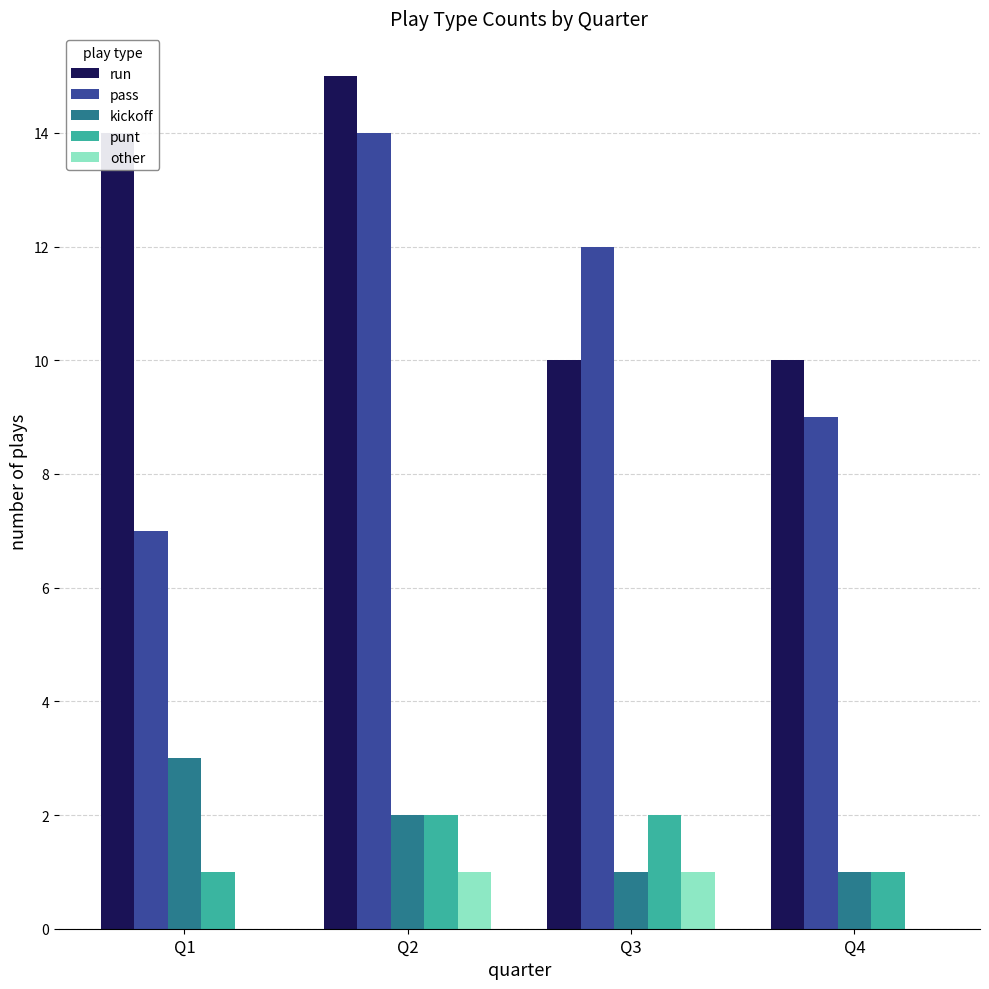

Which series changed the most between Q3 and Q4?

pass